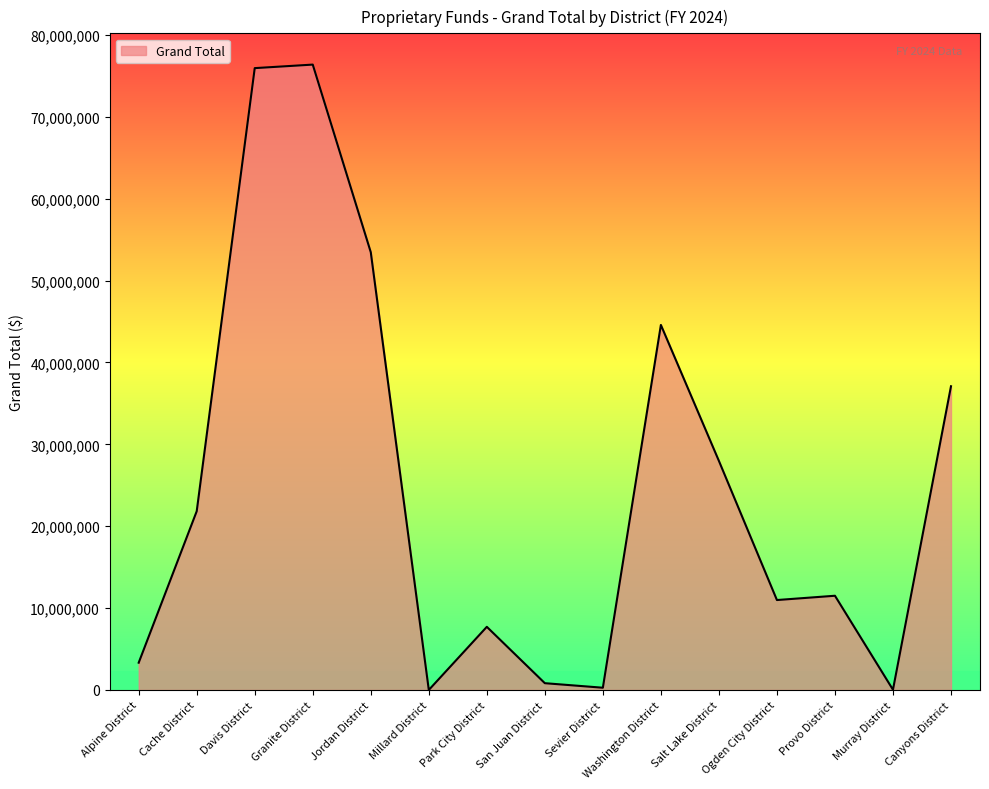

The chart shows a value of 48784724 at Canyons District. True or false?

False